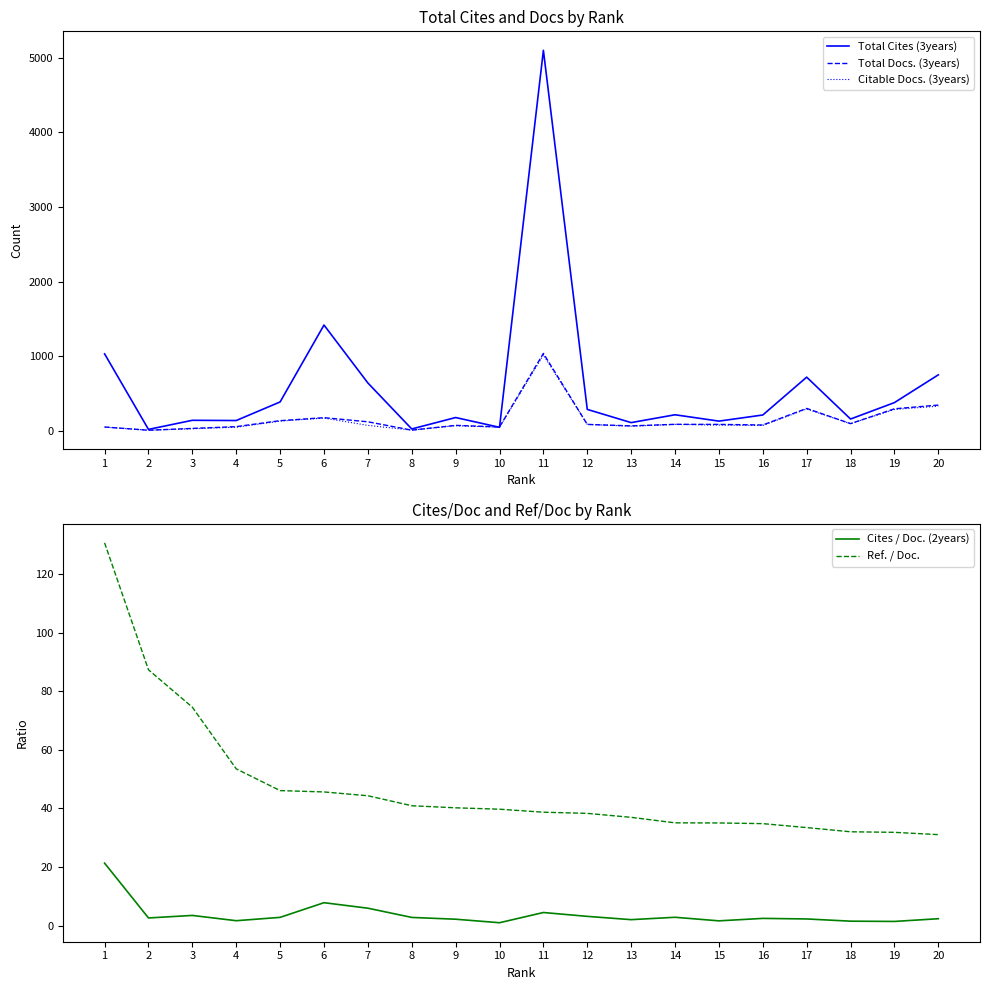

How many lines are shown in the chart?

5